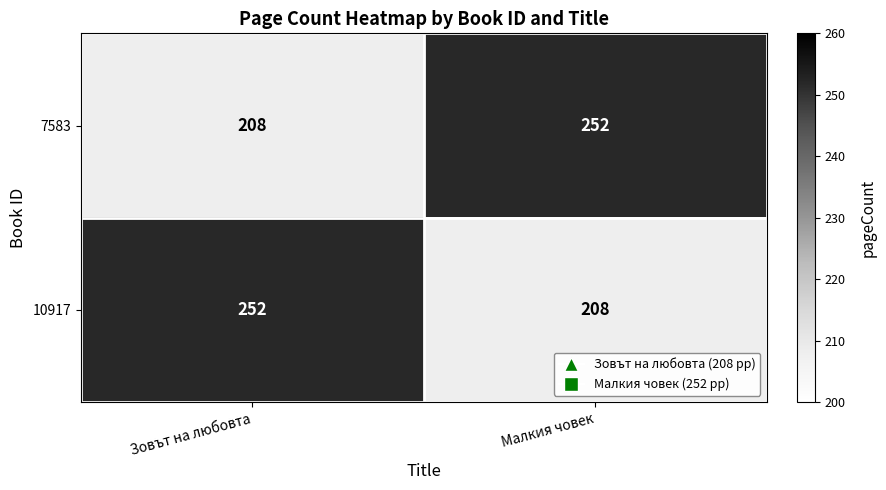

What is the approximate value of 10917 at Малкия човек, to the nearest 5?

210